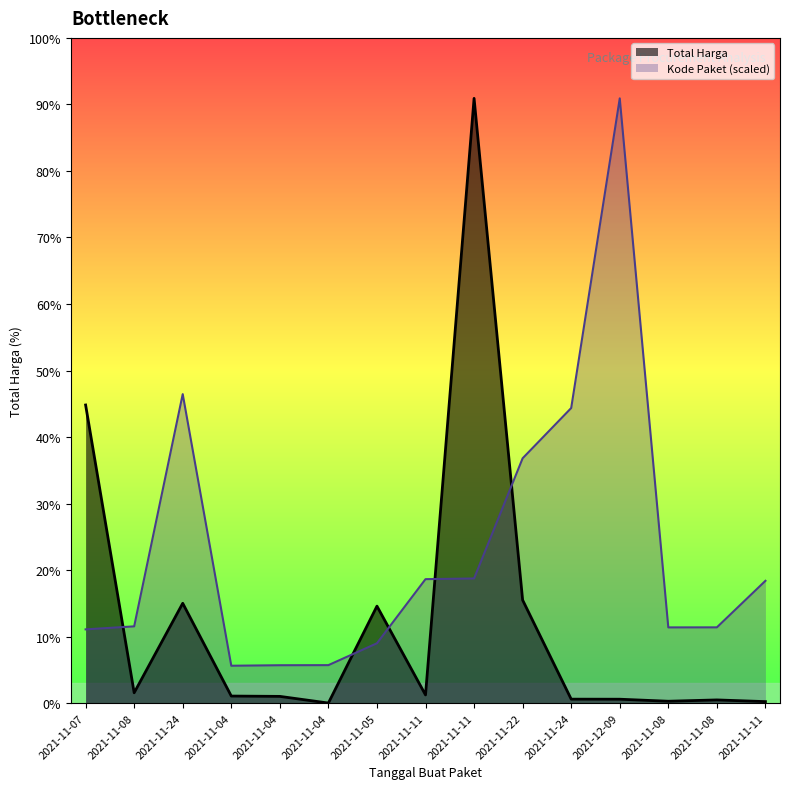

Reading right to left, transcribe all the data shown in this chart.

Total Harga: 2021-11-11=7401240.0	2021-11-08=15513960.0	2021-11-08=9180000.0	2021-12-09=18900000.0	2021-11-24=19175000.0	2021-11-22=493000000.0	2021-11-11=2892122000.0	2021-11-11=39440000.0	2021-11-05=464002100.0	2021-11-04=577875.0	2021-11-04=32441200.0	2021-11-04=34000000.0	2021-11-24=477600000.0	2021-11-08=49730040.0	2021-11-07=1425867900.0
Kode Paket: 2021-11-11=585048701.0	2021-11-08=362532598.3	2021-11-08=362301859.5	2021-12-09=2892122000.0	2021-11-24=1411261394.6	2021-11-22=1171020357.2	2021-11-11=596250020.7	2021-11-11=593019677.6	2021-11-05=286367820.0	2021-11-04=181822169.9	2021-11-04=181360692.3	2021-11-04=178927446.8	2021-11-24=1477840024.8	2021-11-08=367273231.7	2021-11-07=352883521.5